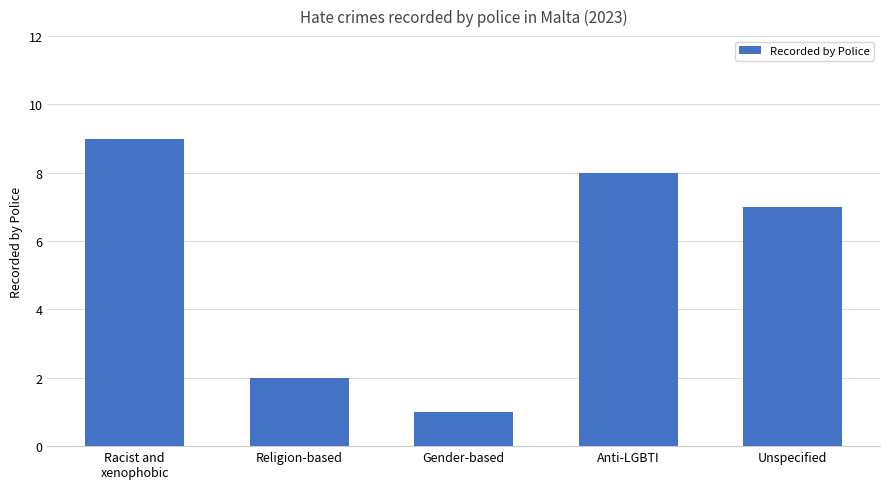

Reading right to left, transcribe all the data shown in this chart.

Unspecified=7	Anti-LGBTI=8	Gender-based=1	Religion-based=2	Racist and
xenophobic=9